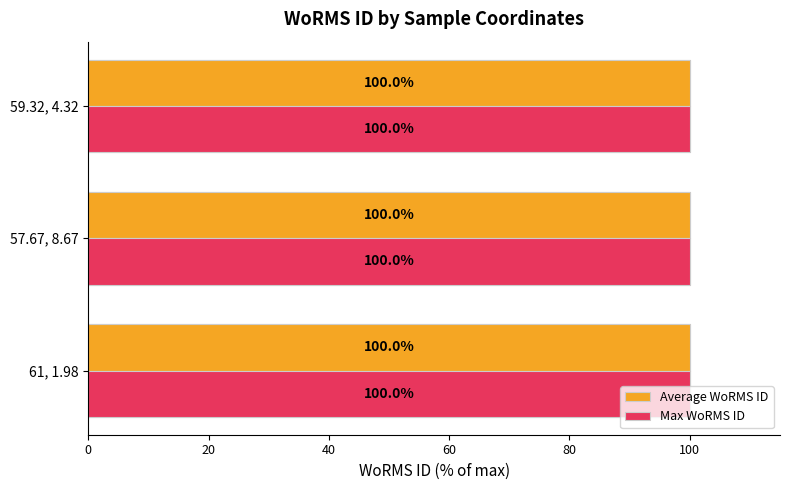

Which series changed the most between 61, 1.98 and 59.32, 4.32?

Max WoRMS ID